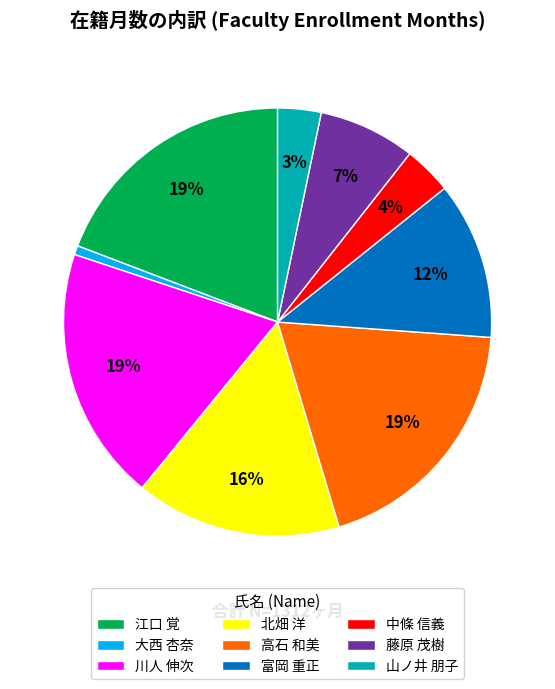

True or false: 江口 覚 accounts for 19% of the total.

True